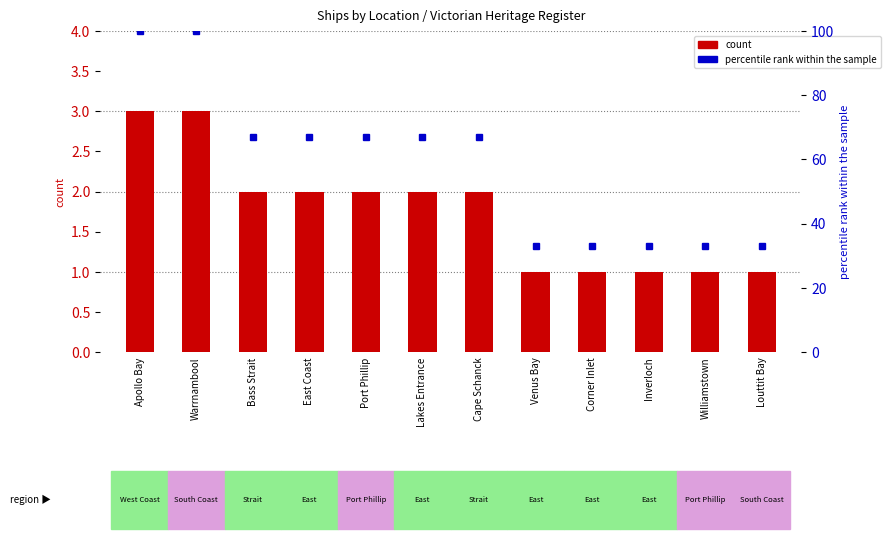

Reading right to left, what are all the values shown in this chart?

count: 1	1	1	1	1	2	2	2	2	2	3	3
percentile rank within the sample: 33	33	33	33	33	67	67	67	67	67	100	100